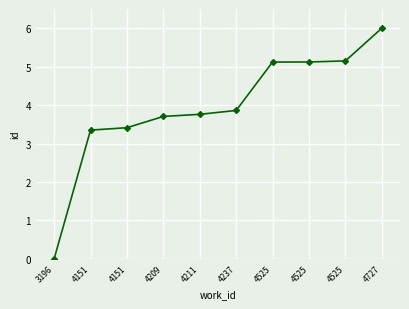

Where is the data nearest to the value 3?

4151